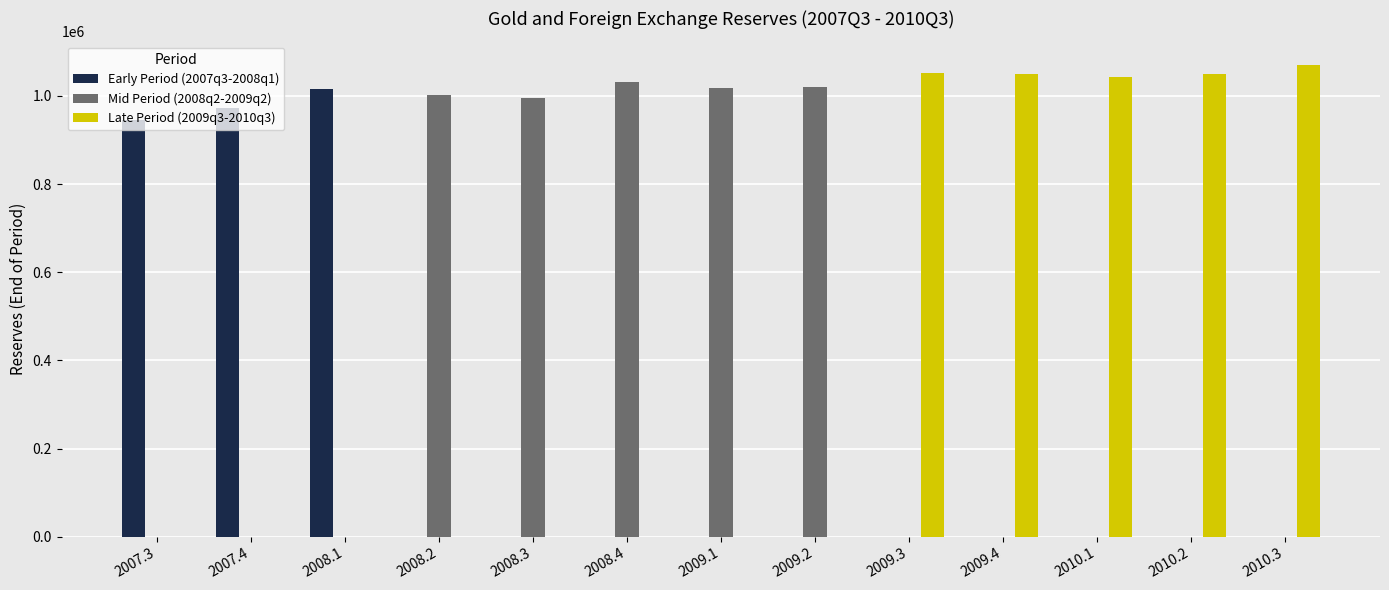

What is the label of the 3rd bar from the right?

2010.1